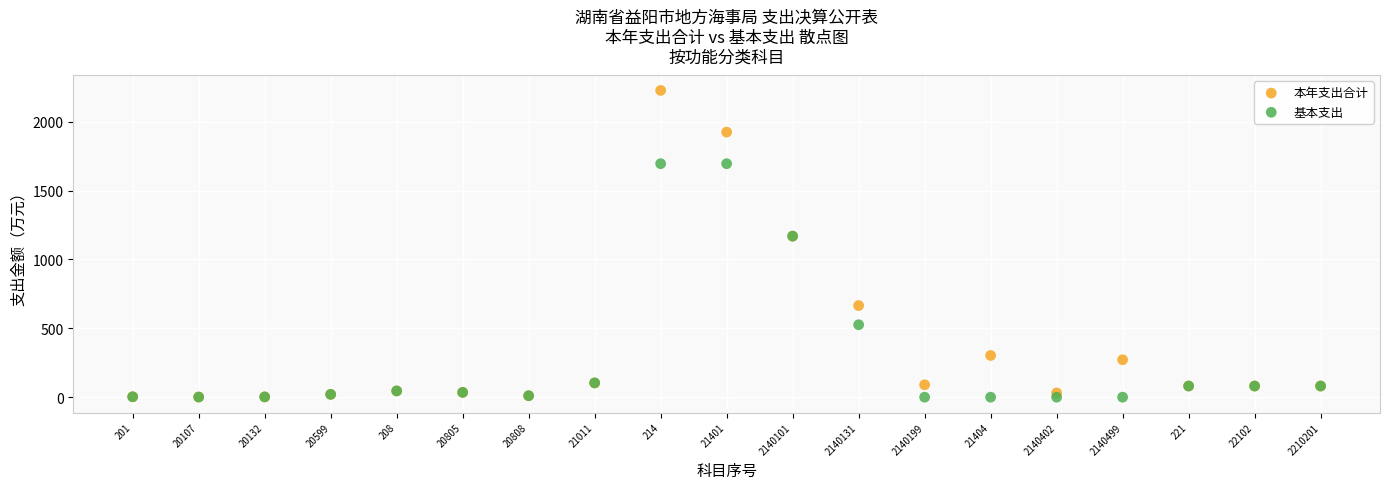

Which series has the largest Y range (max minus min)?

本年支出合计